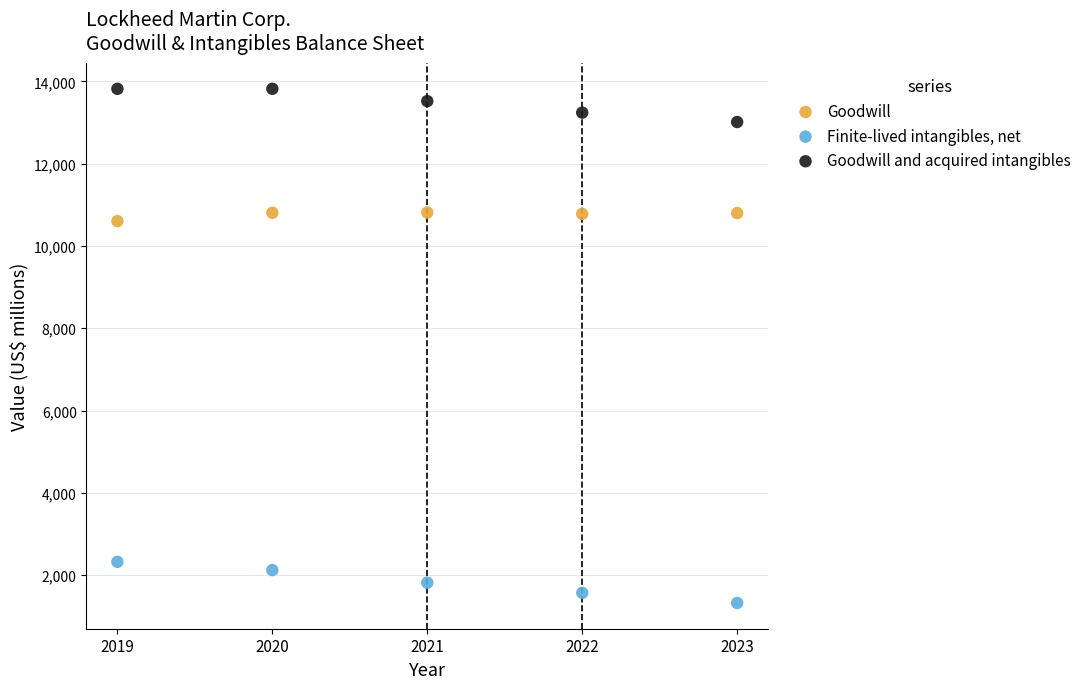

Across all series, what Y value is closest to 7571?

10604